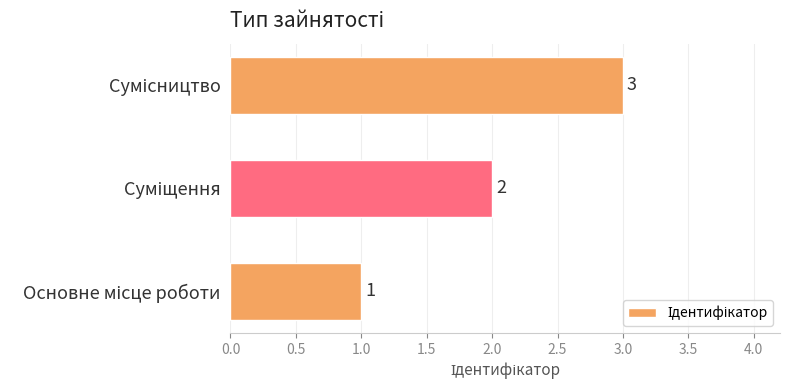

What is the maximum value shown in the chart?

3